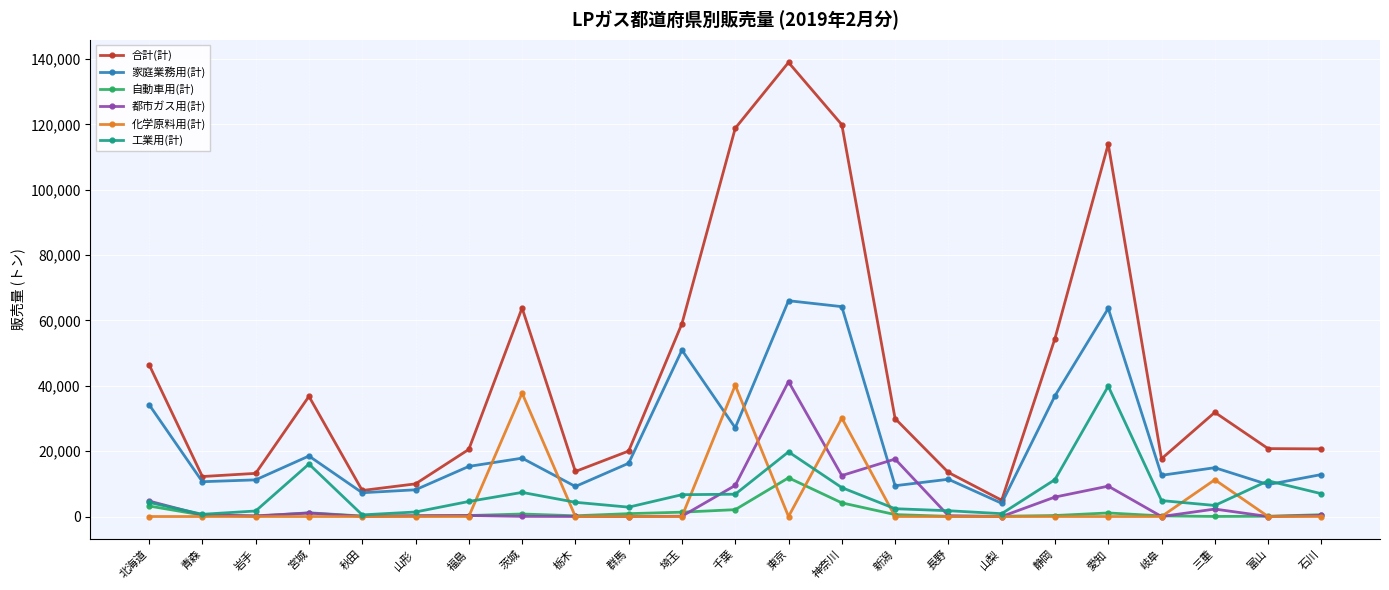

Which series has the largest range (max minus min)?

合計(計)